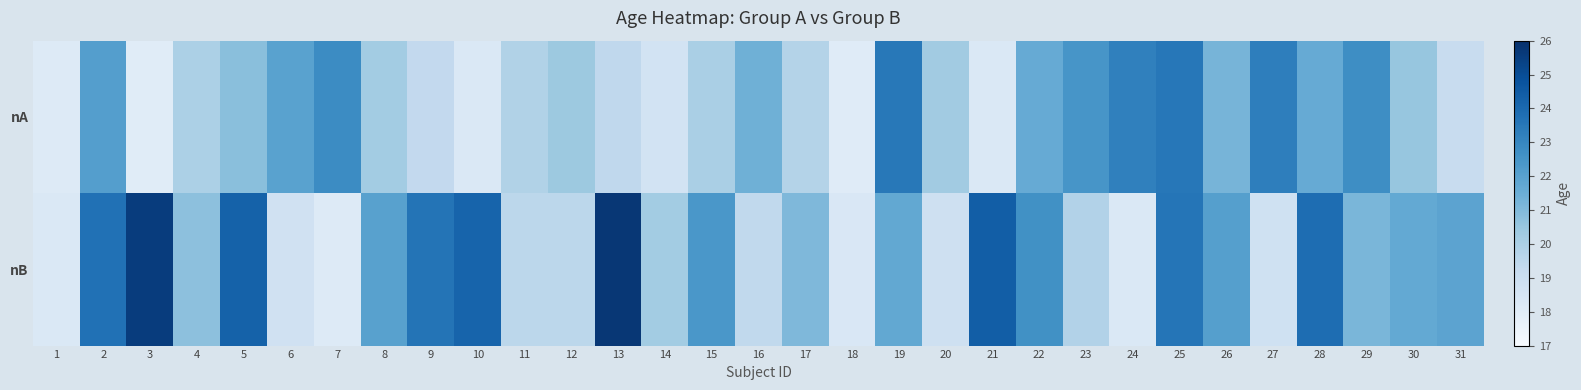

At how many categories does at least one series exceed 23?

12